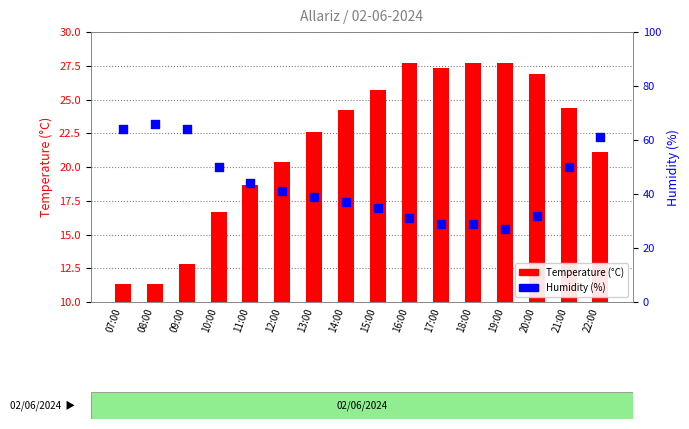

Which series contains the highest Y value?

Humidity (%)